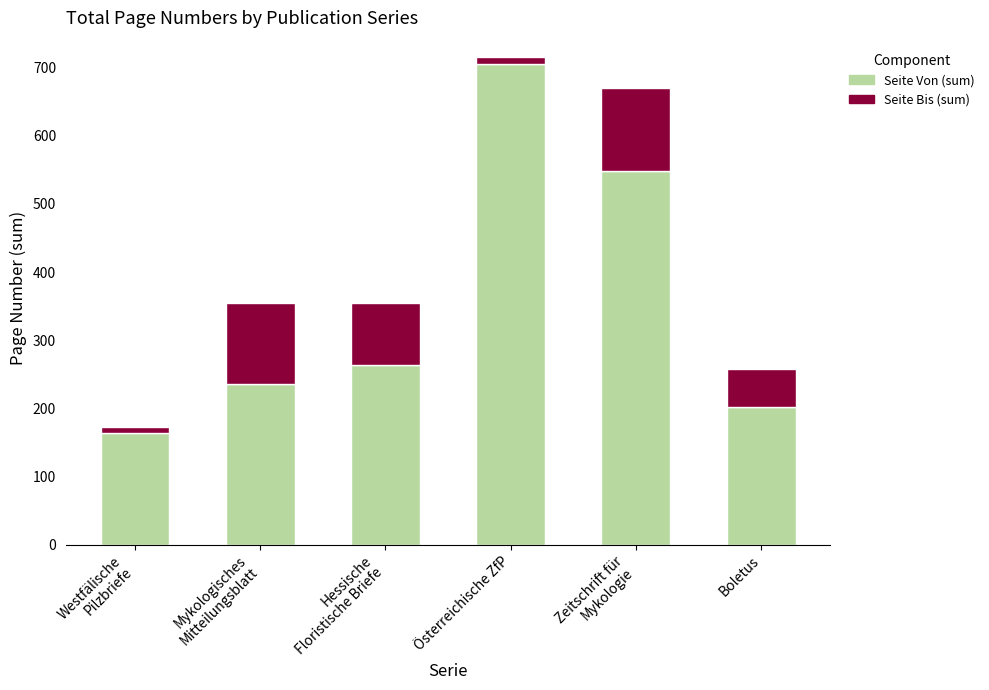

Which category has the highest value in the Seite Von (sum) series?

Österreichische ZfP